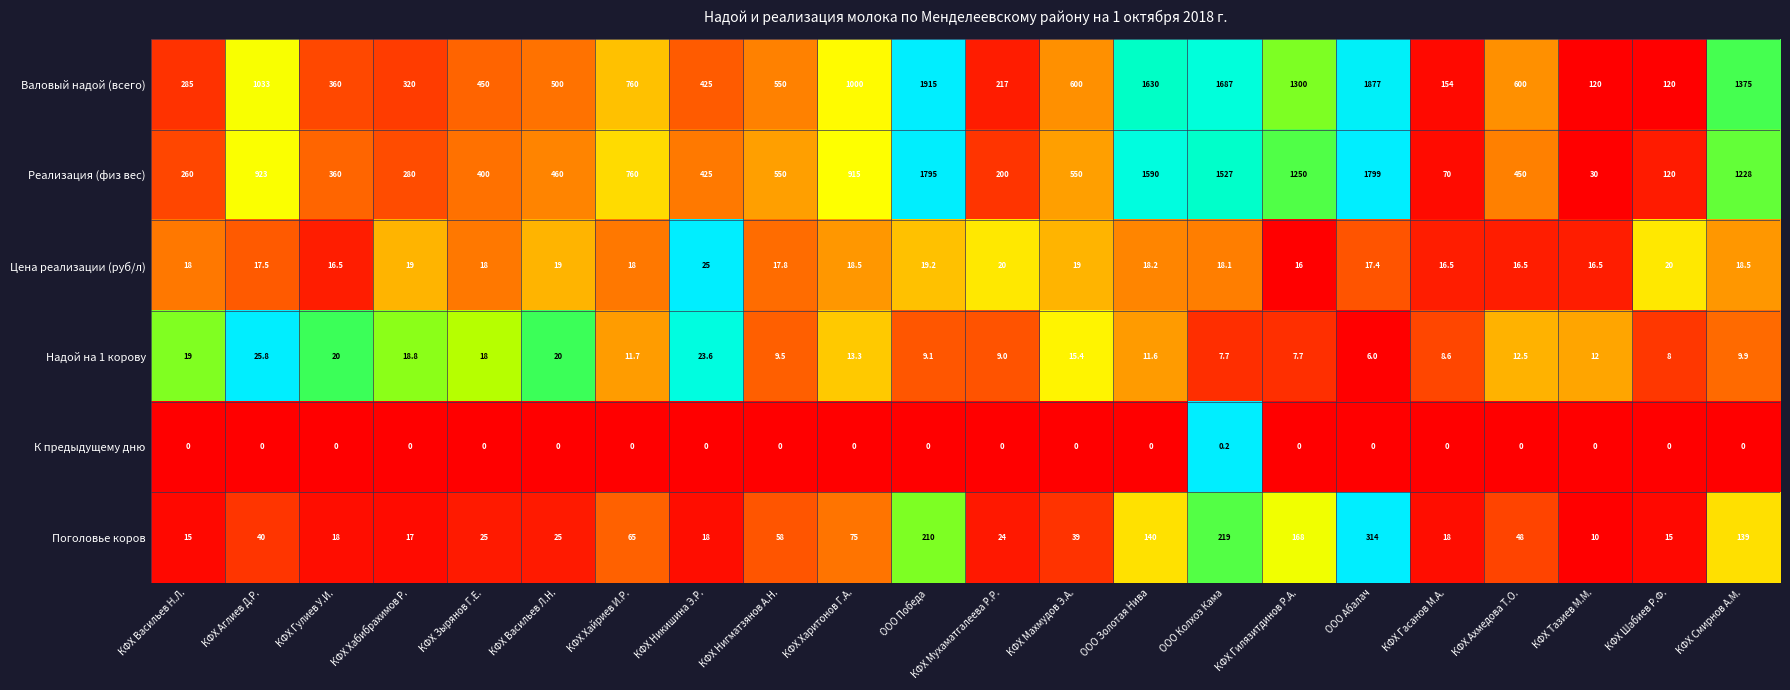

Rank the series at КФХ Тазиев М.М. from lowest to highest value.

К предыдущему дню, Поголовье коров, Надой на 1 корову, Цена реализации (руб/л), Реализация (физ вес), Валовый надой (всего)